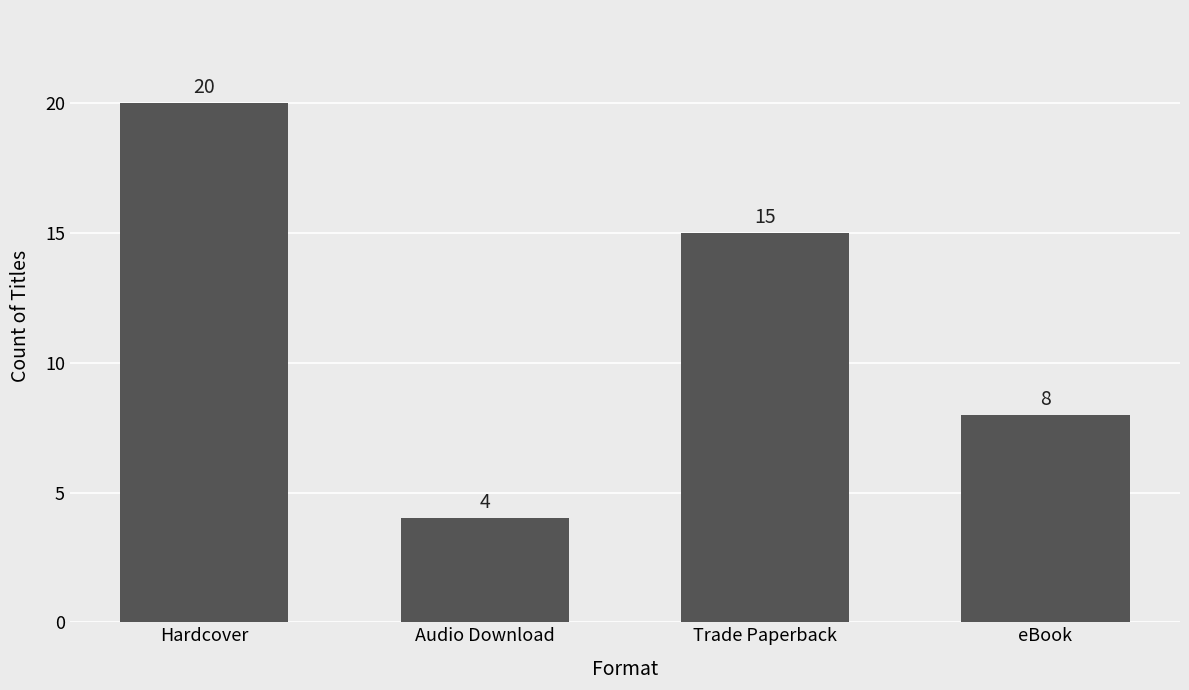

Reading left to right, extract all data points from this chart.

20	4	15	8